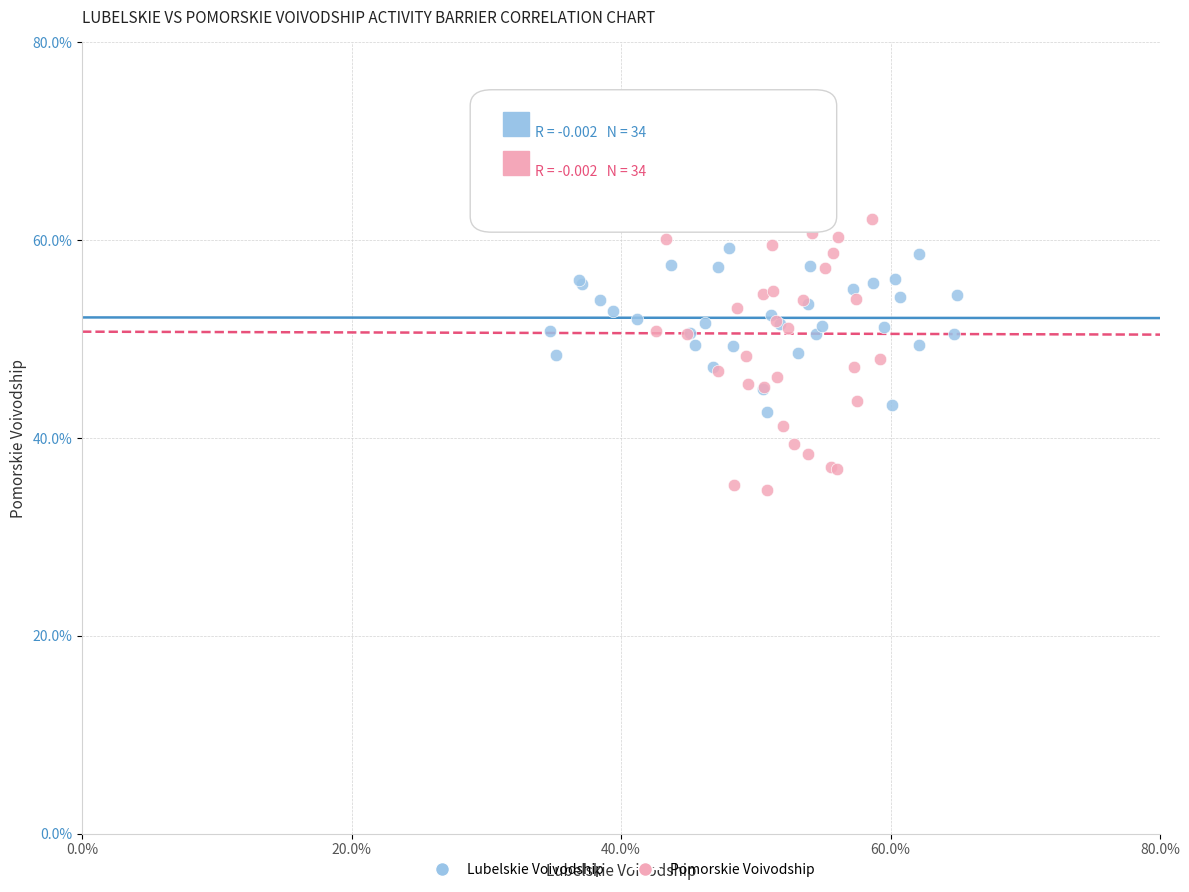

Which series has the widest spread of Y values?

Pomorskie Voivodship